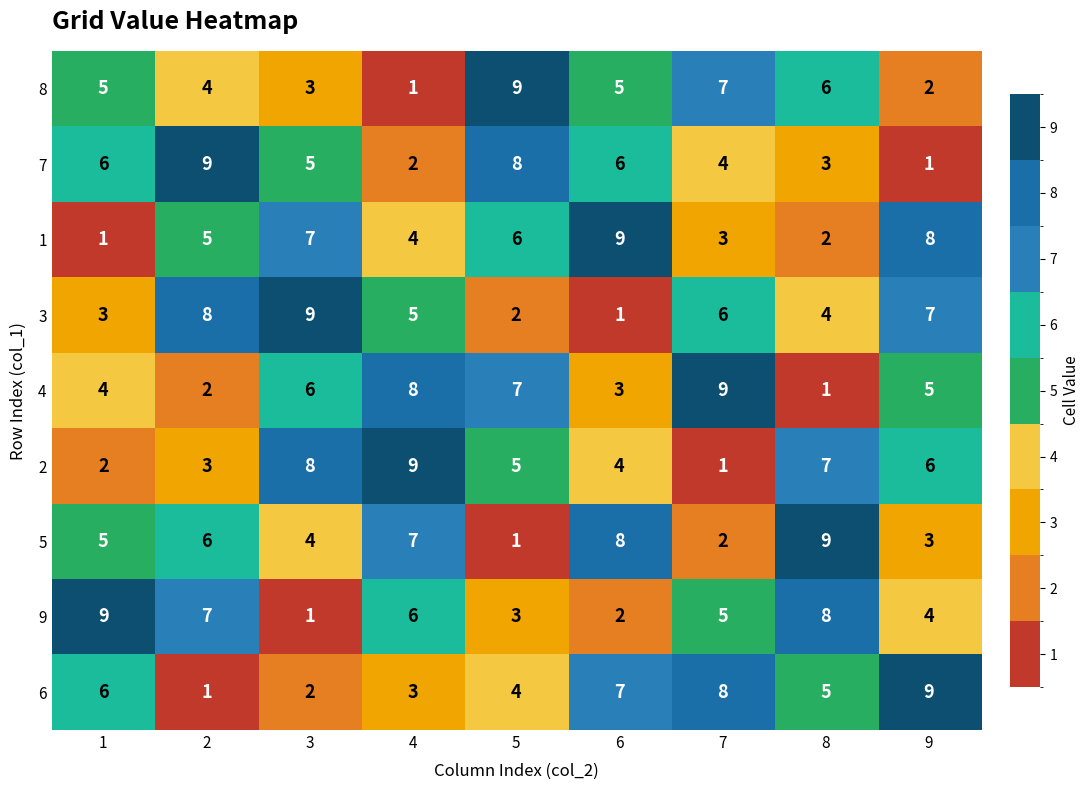

The value of 7 at 1 is 6. True or false?

True